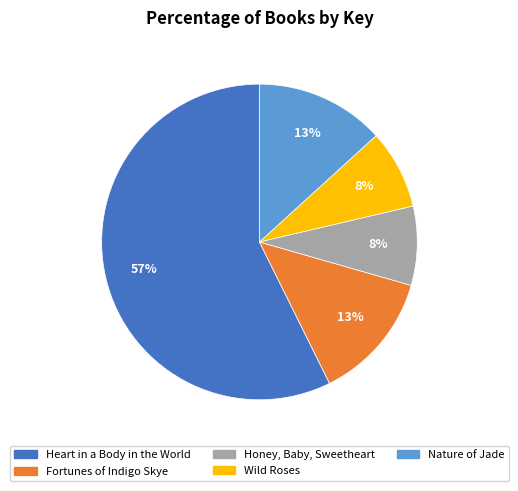

Is there any slice that represents more than half of the pie?

Yes